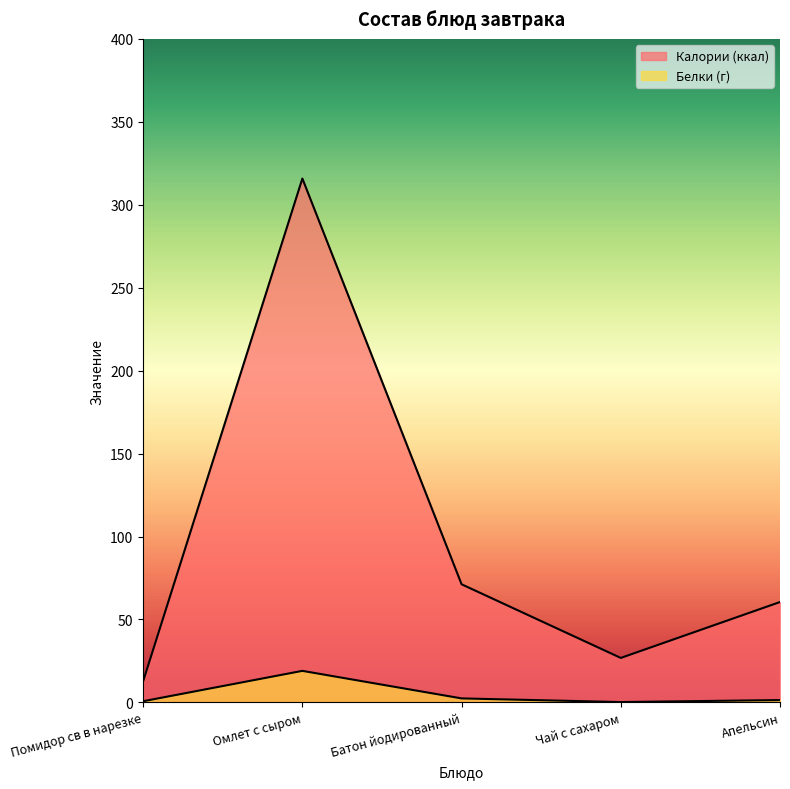

What is the difference between the second highest and second lowest values in the Калории (ккал) series?

44.4